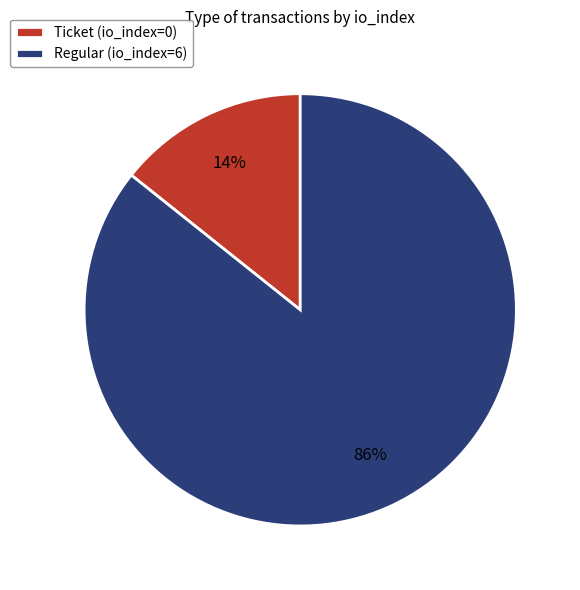

Between Ticket (io_index=0) and Regular (io_index=6), which is larger?

Regular (io_index=6)